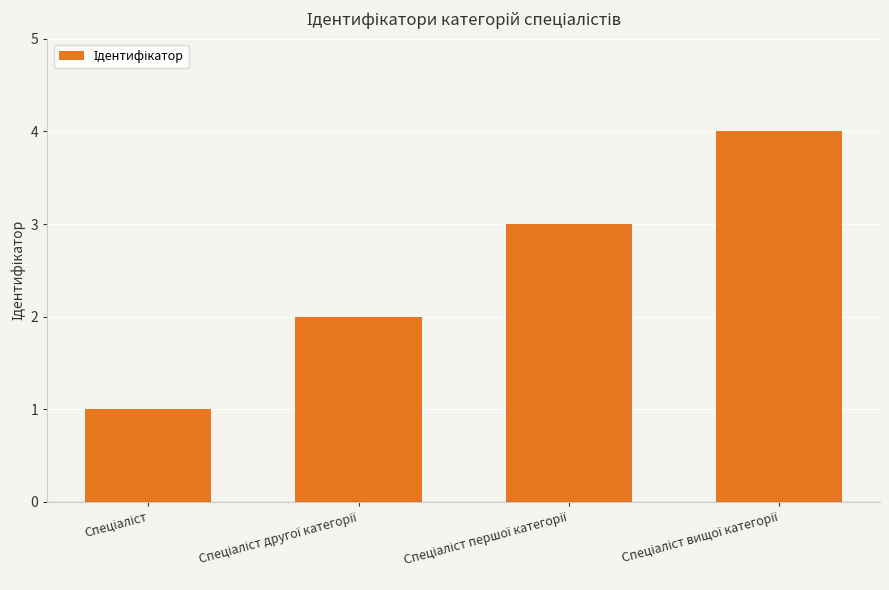

What is the greatest value displayed?

4